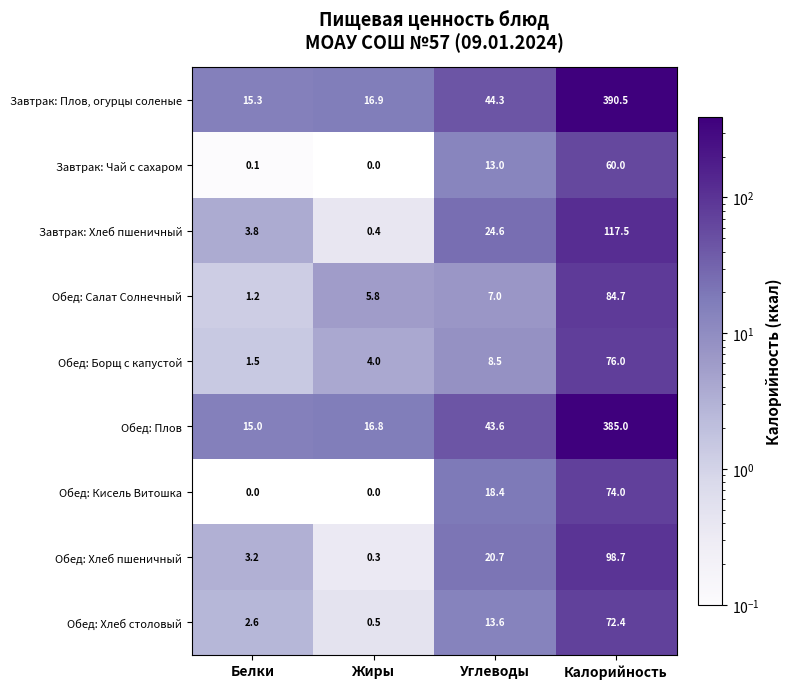

Count the Обед: Кисель Витошка values in the range 0 to 74.

4